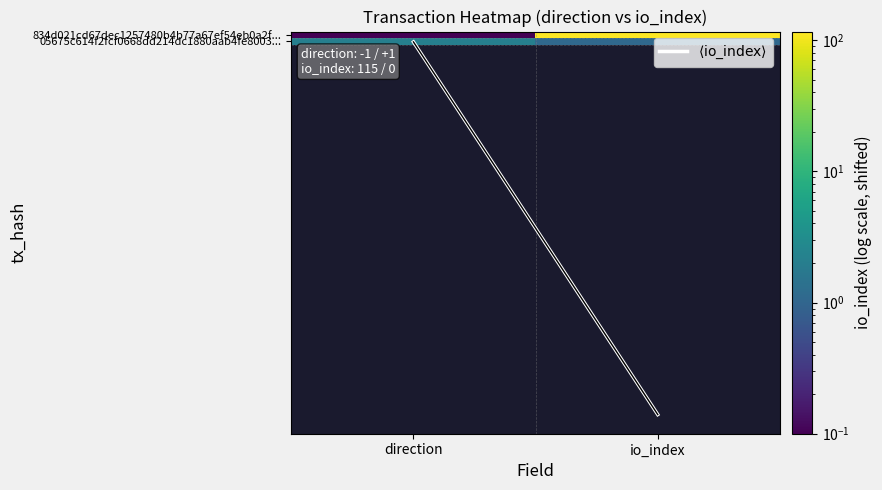

Which has a higher value, io_index or direction?

io_index